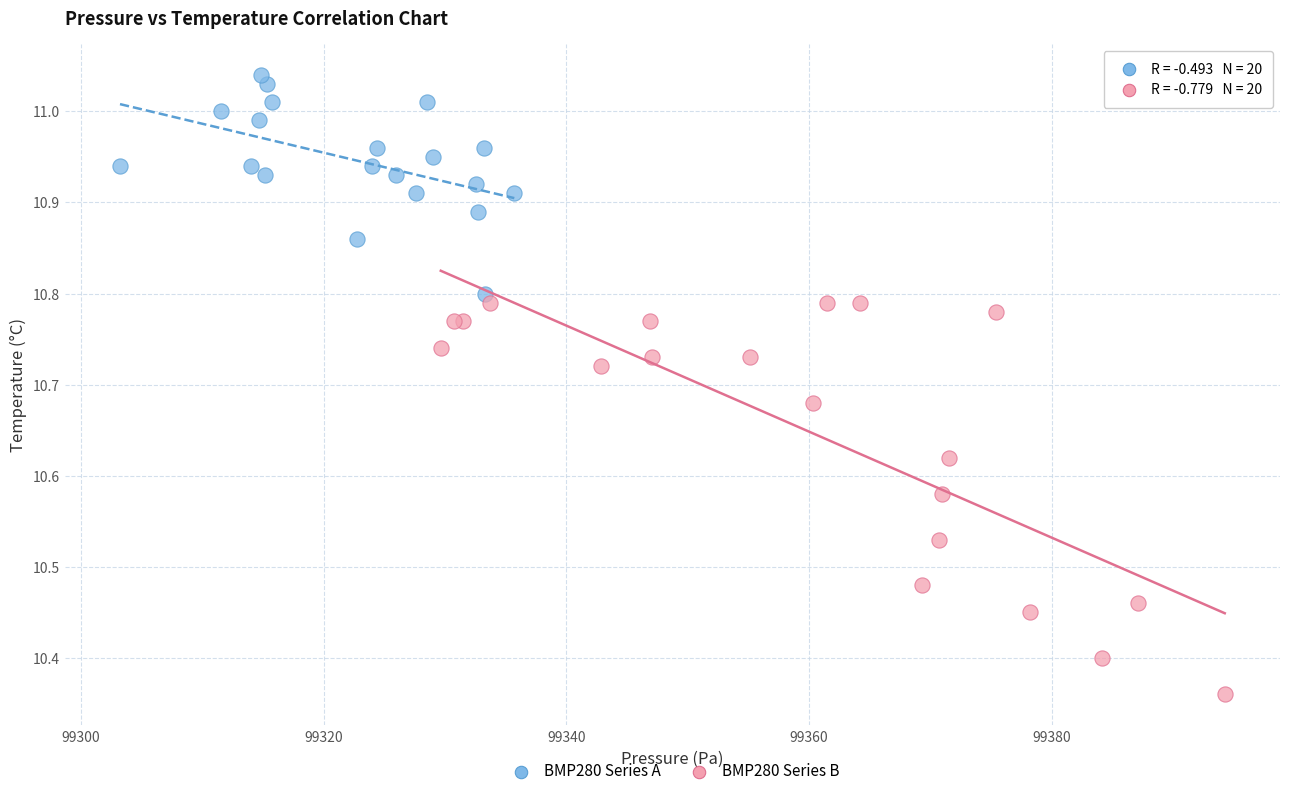

Which series contains the lowest Y value?

BMP280 Series B